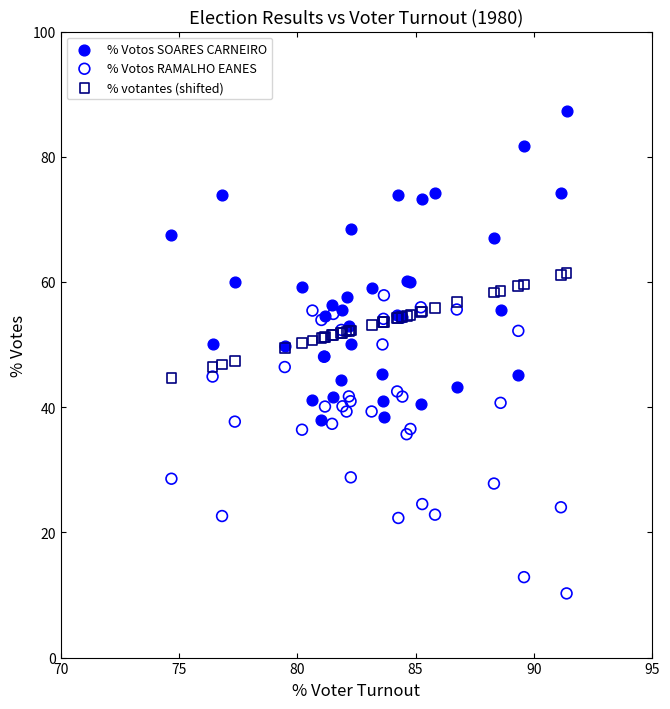

What are all the series names shown in the legend?

% Votos SOARES CARNEIRO, % Votos RAMALHO EANES, % votantes (shifted)